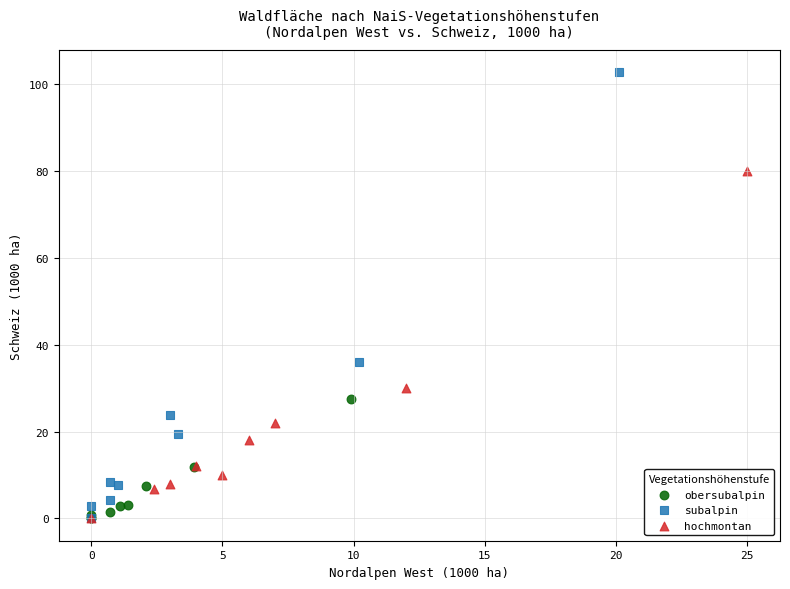

Which series contains the highest Y value?

subalpin